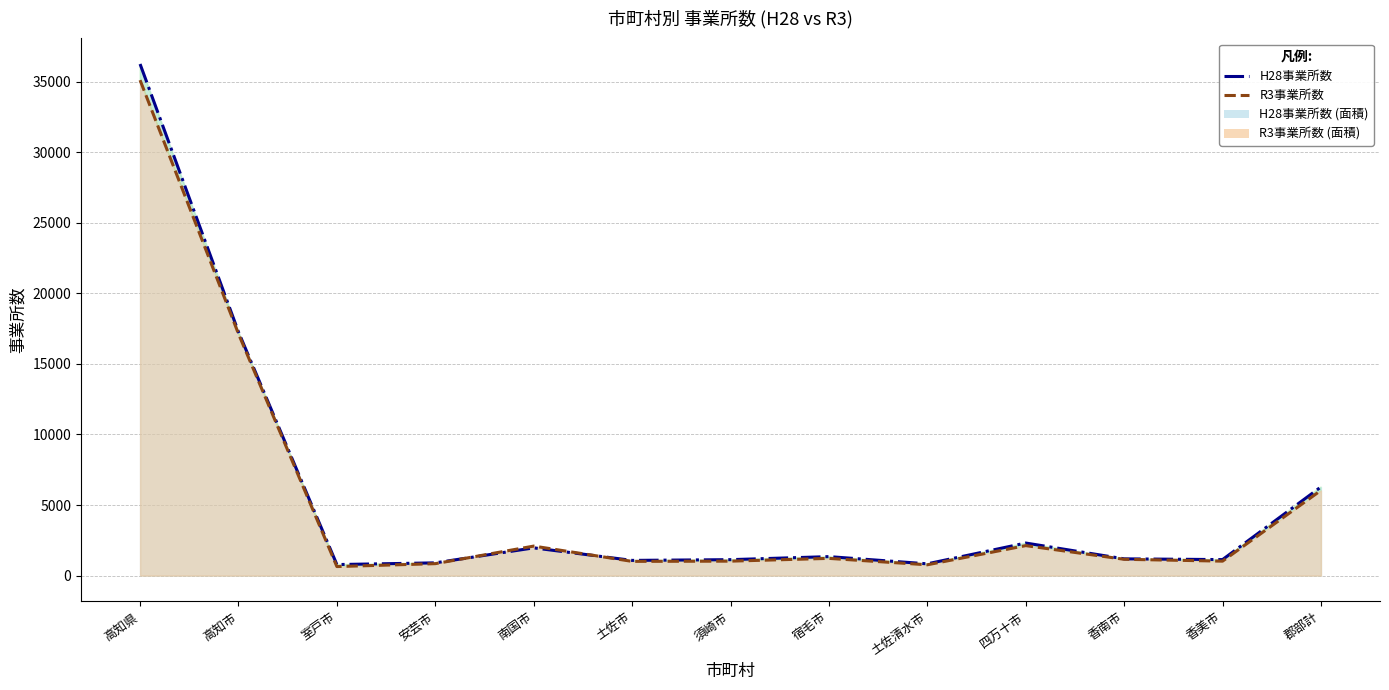

Reading left to right, list all the values displayed in this chart.

H28事業所数: 36239	17261	785	906	1967	1080	1133	1348	837	2310	1190	1137	6285
R3事業所数: 35098	17129	643	849	2093	1011	1027	1223	769	2127	1159	1027	6041